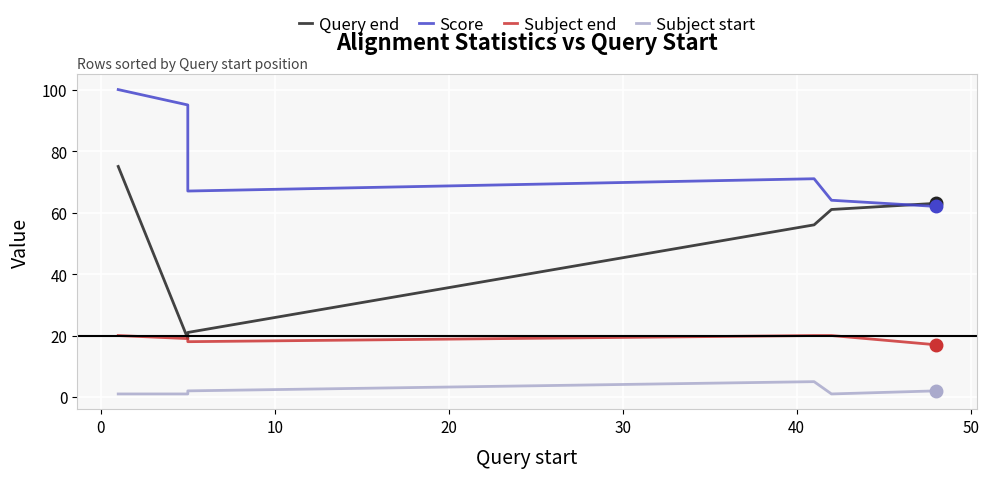

What is the minimum value for Score?

62